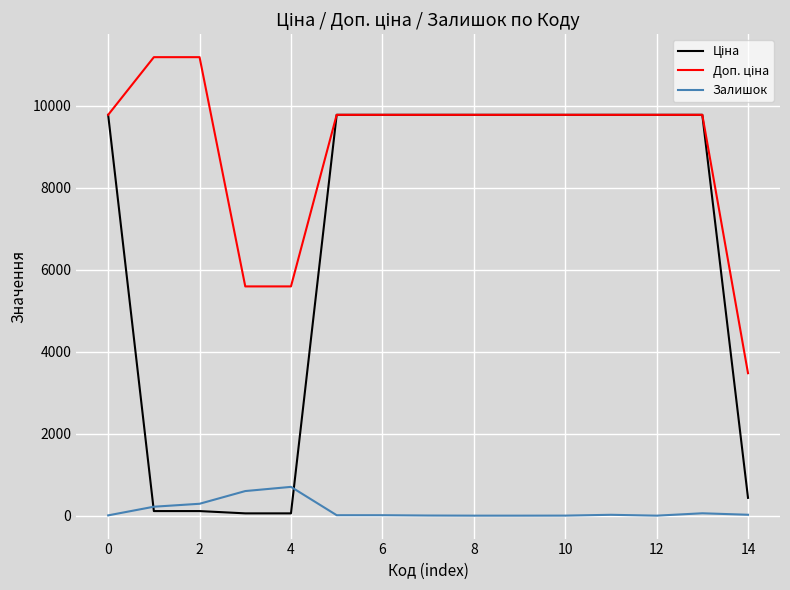

How many lines are shown in the chart?

3